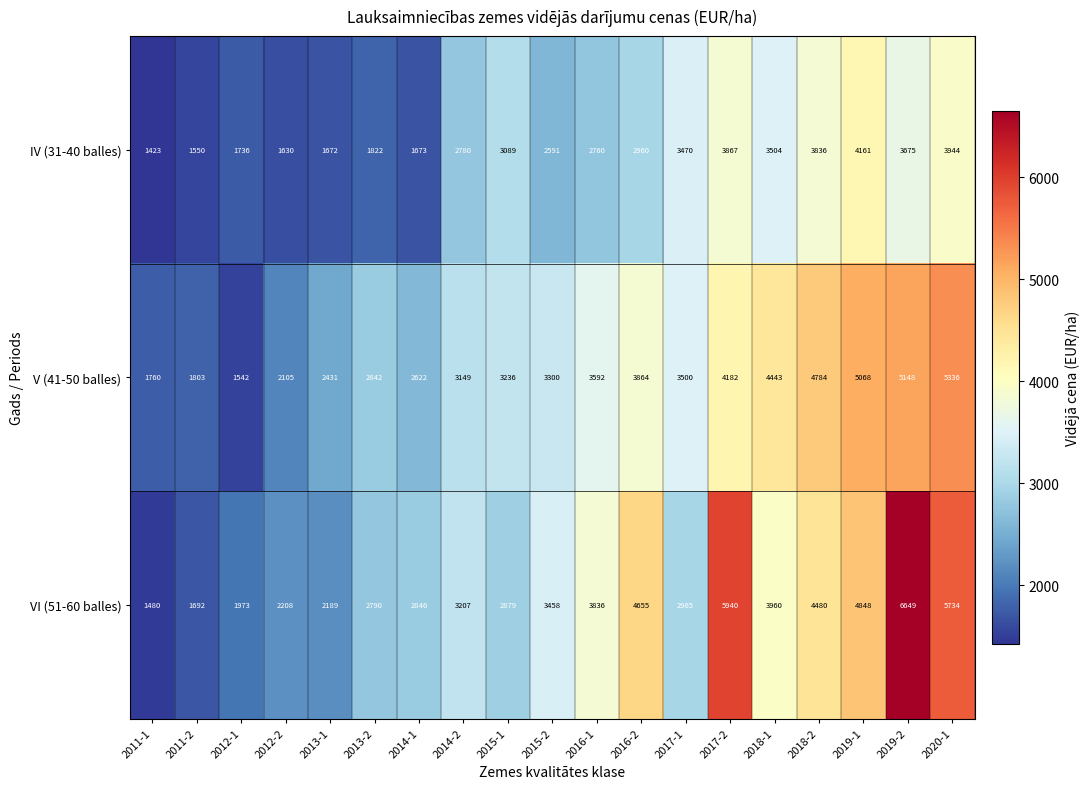

What is the greatest value displayed?

6649